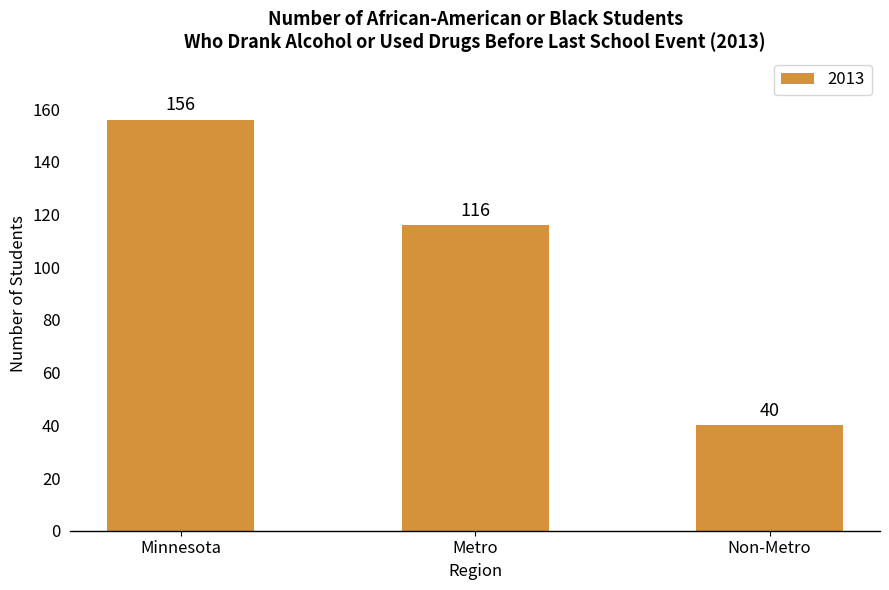

What is the approximate value at Minnesota, to the nearest 10?

160